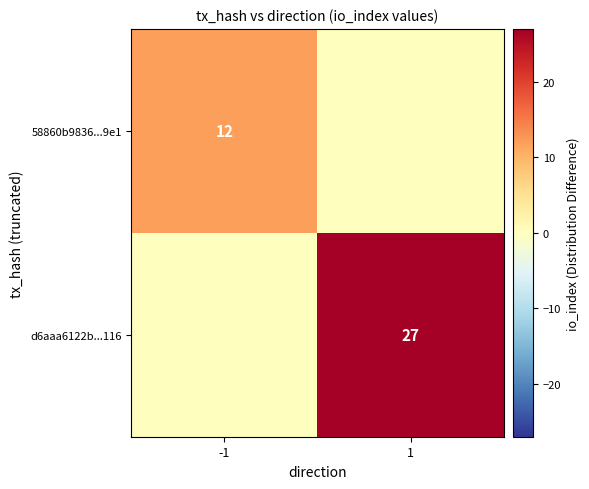

The d6aaa6122b...116 series shows 39 at 1. True or false?

False